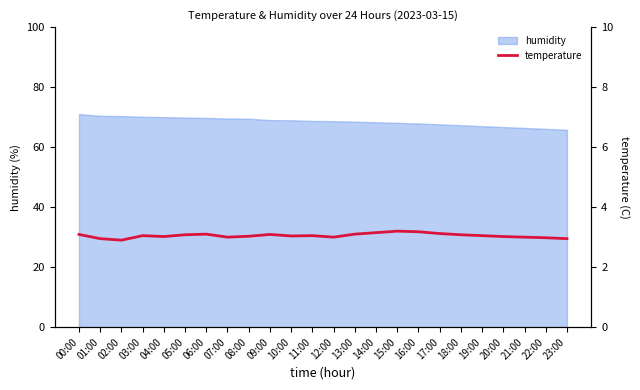

The value of humidity at 18:00 is 67.3. True or false?

True